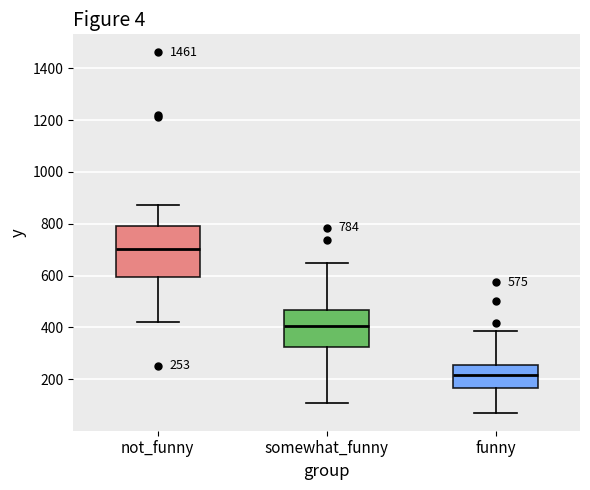

Which box's median line is the highest?

not_funny